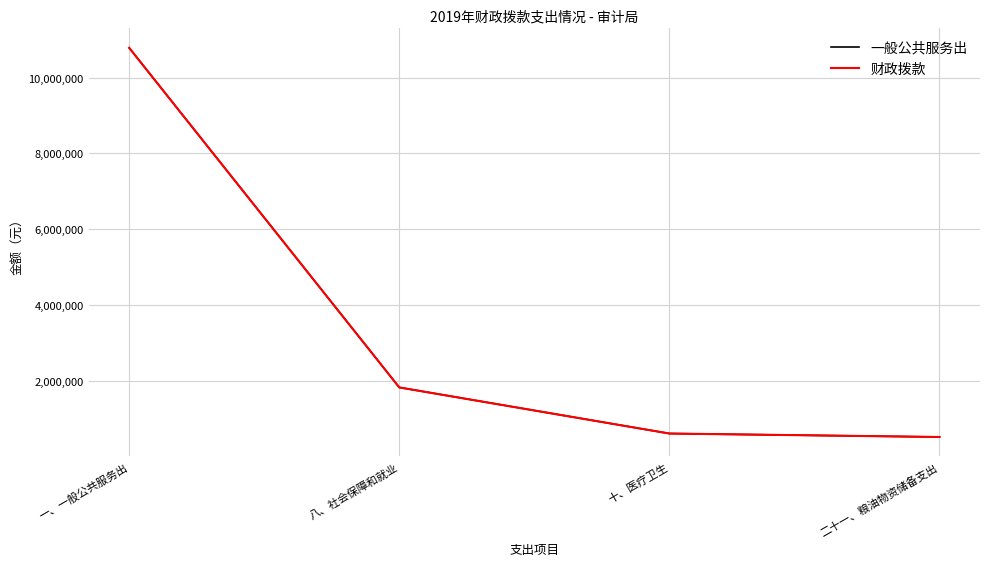

Rank the series at 十、医疗卫生 from lowest to highest value.

一般公共服务出, 财政拨款